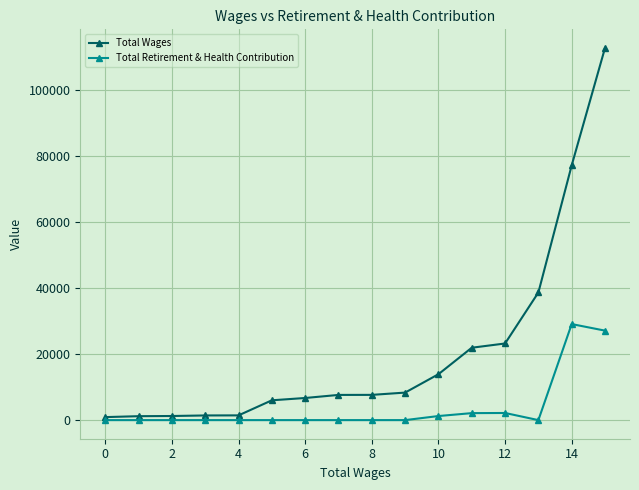

What is the difference between the maximum and second lowest values in the Total Retirement & Health Contribution series?

29109.6